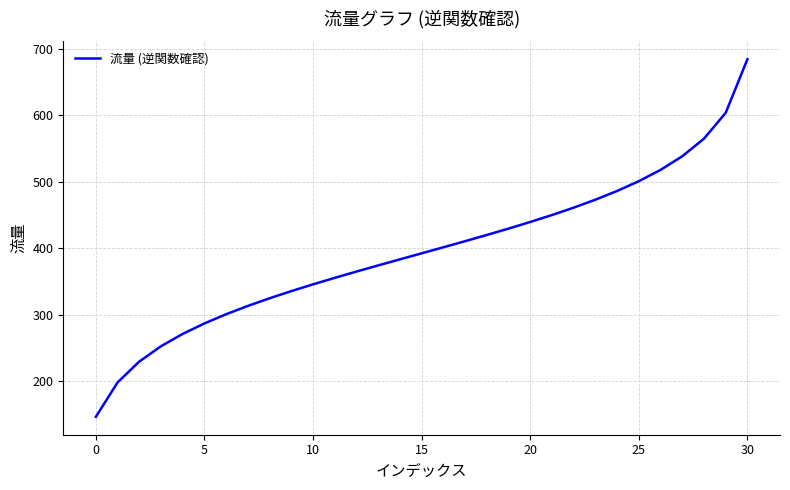

What is the smallest value displayed?

145.9